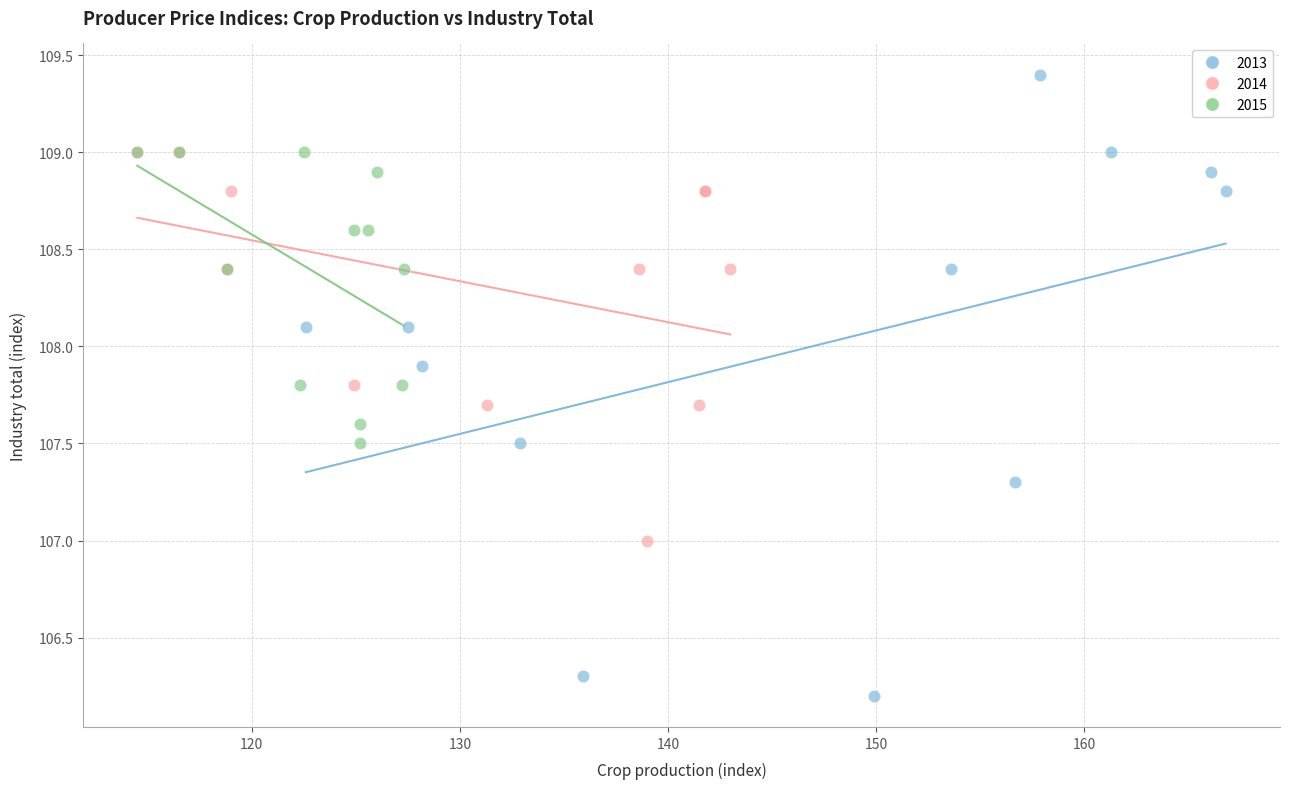

Which series contains the highest Y value?

2013